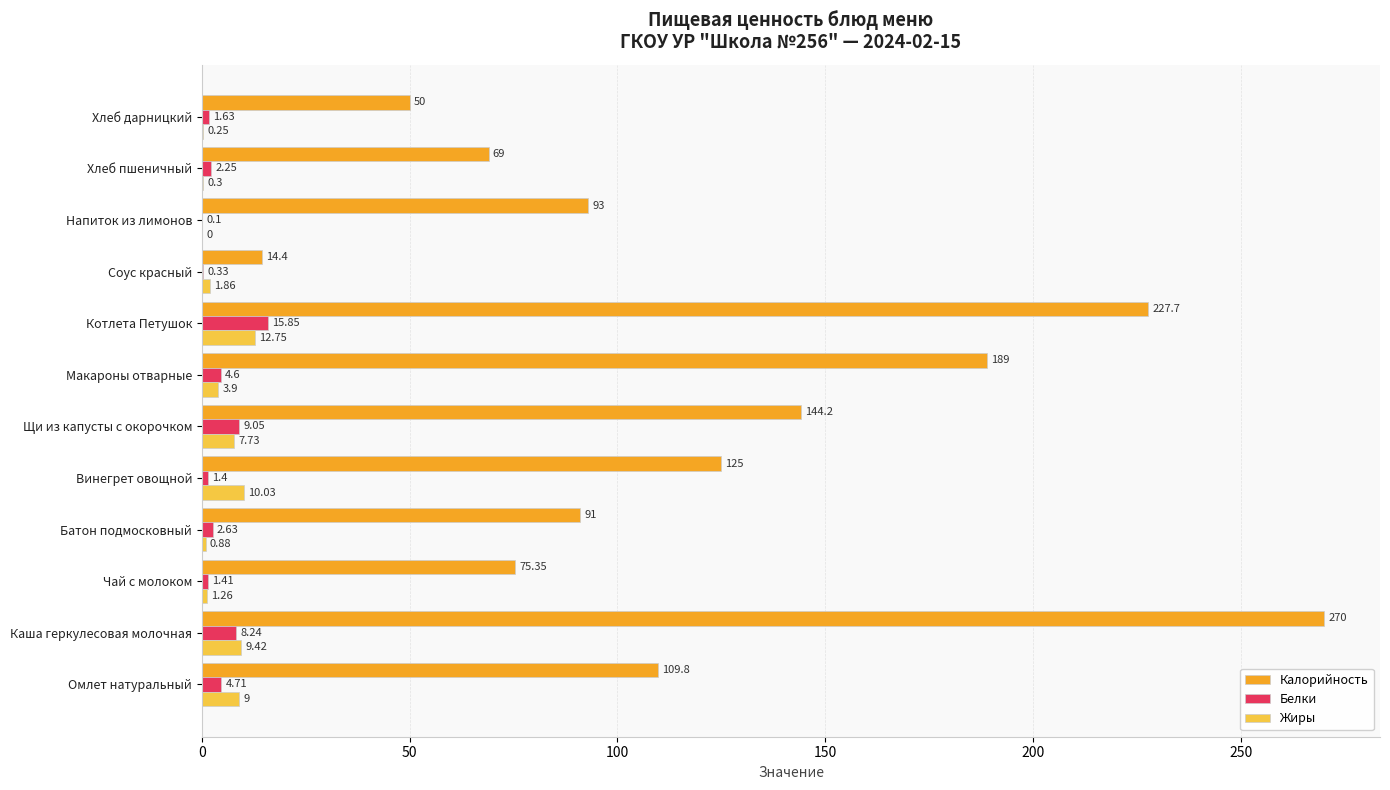

What is the sum of the Калорийность values at Щи из капусты с окорочком and Батон подмосковный?

235.2